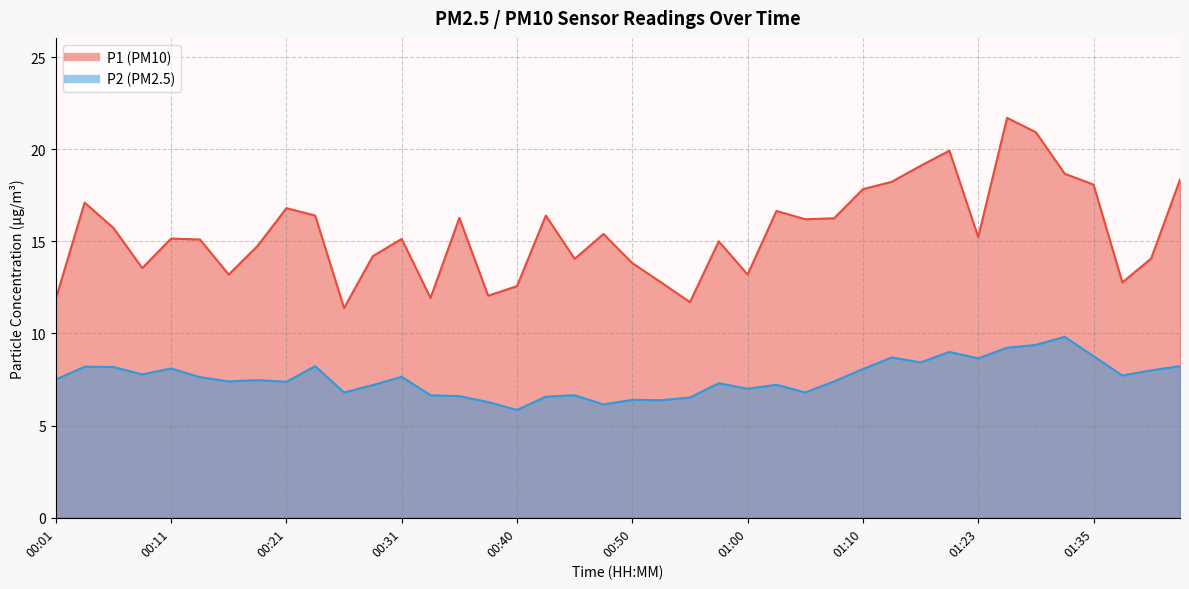

Is the value of P1 at 01:35 greater than the value of P2 at 00:38?

Yes